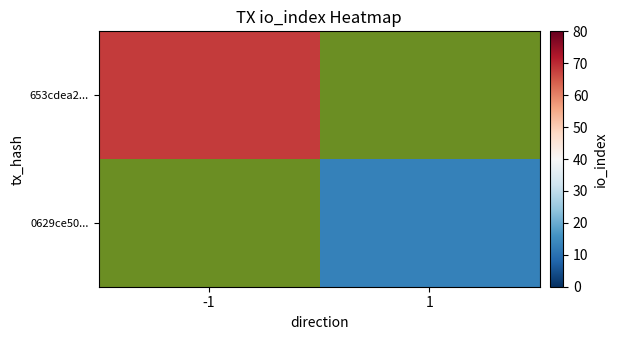

Which has a higher value, 1 or -1?

-1